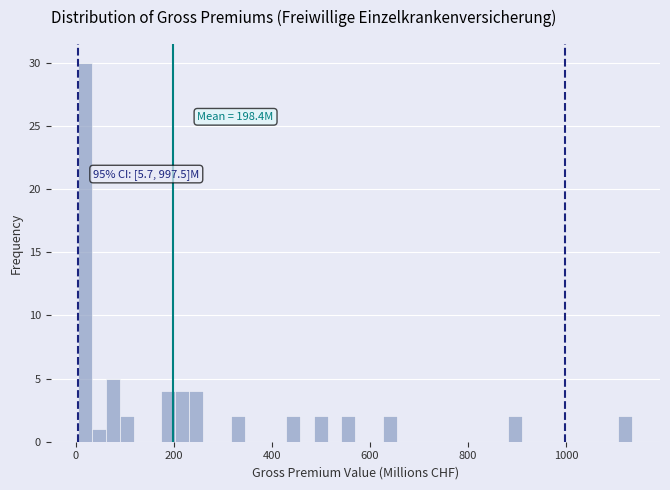

Around what value on the x-axis is the tallest bar? Give the approximate position of its centre, as read against the axis.

20